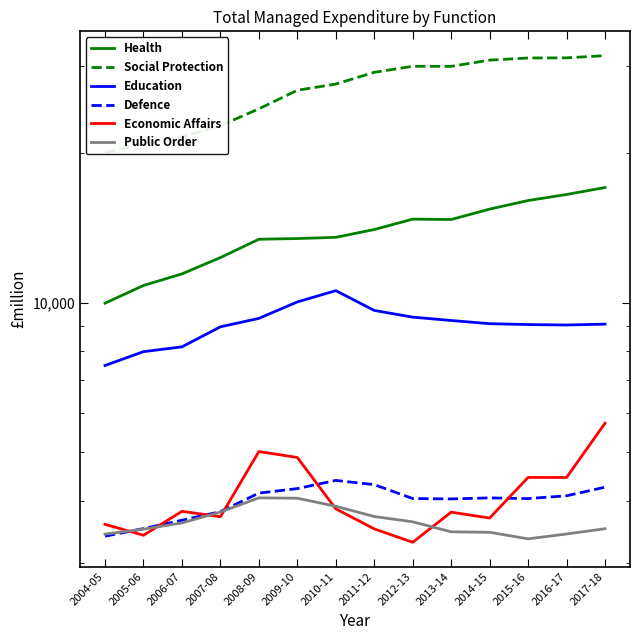

What position from the right is 2005-06?

13